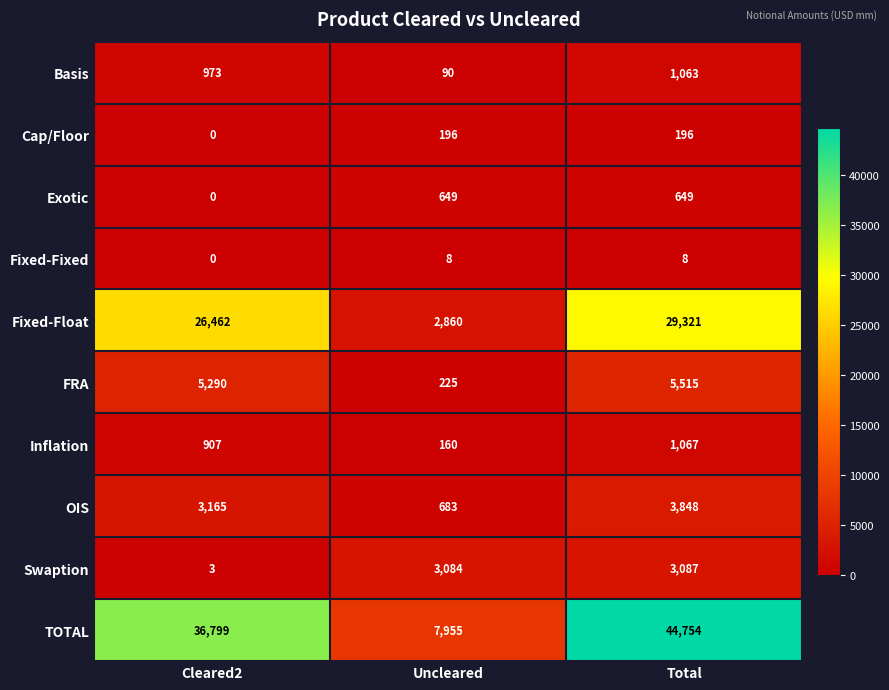

At which category is the sum across all series the highest?

Total